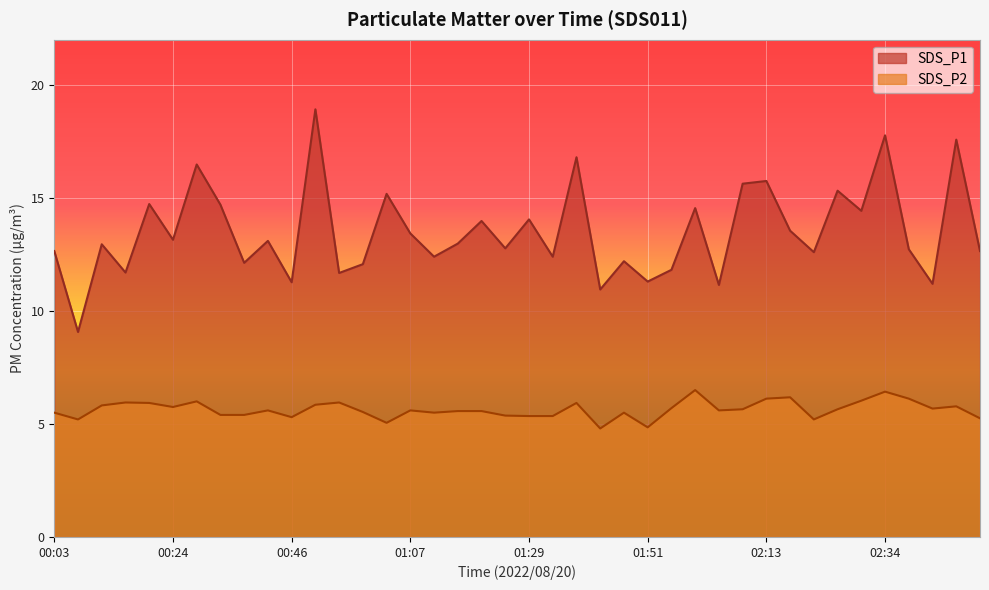

List the labels in order of SDS_P1 value, smallest first.

00:07, 01:42, 02:04, 02:43, 00:46, 01:51, 00:55, 00:16, 01:55, 00:59, 00:37, 01:47, 01:12, 01:33, 02:21, 00:03, 02:51, 02:39, 01:25, 00:11, 01:16, 00:42, 00:24, 01:07, 02:17, 01:20, 01:29, 02:30, 02:00, 00:33, 00:20, 01:03, 02:26, 02:08, 02:13, 00:29, 01:38, 02:47, 02:34, 00:50